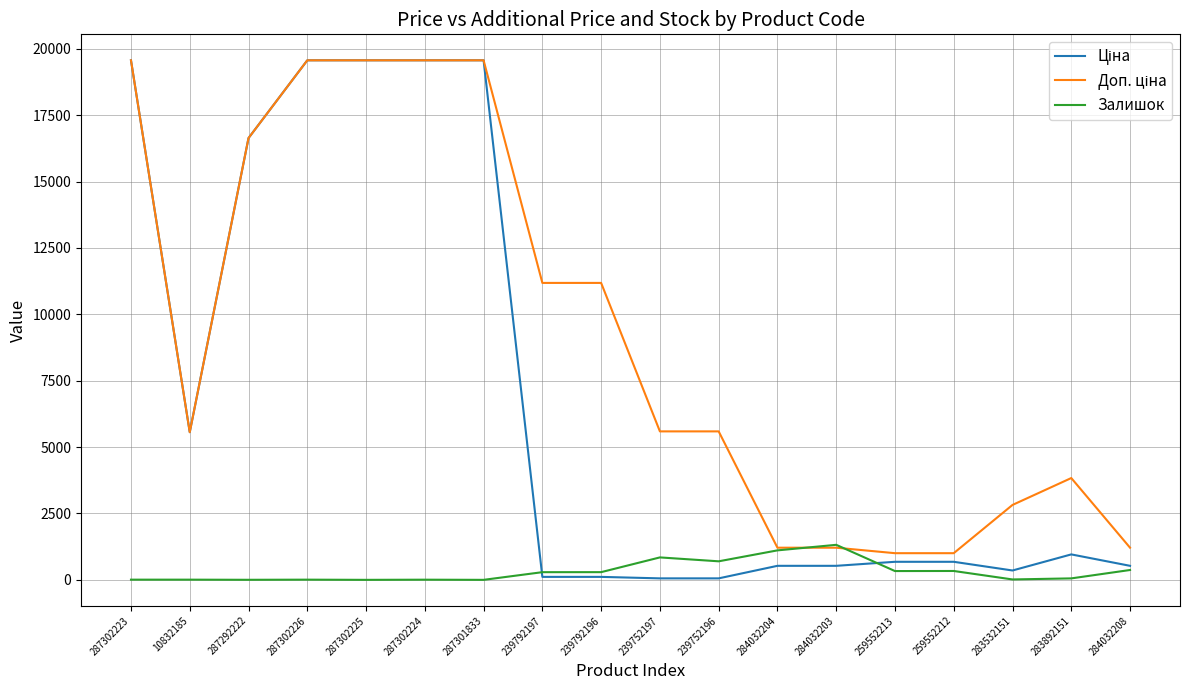

The Залишок series shows 290.0 at 239792196. True or false?

True